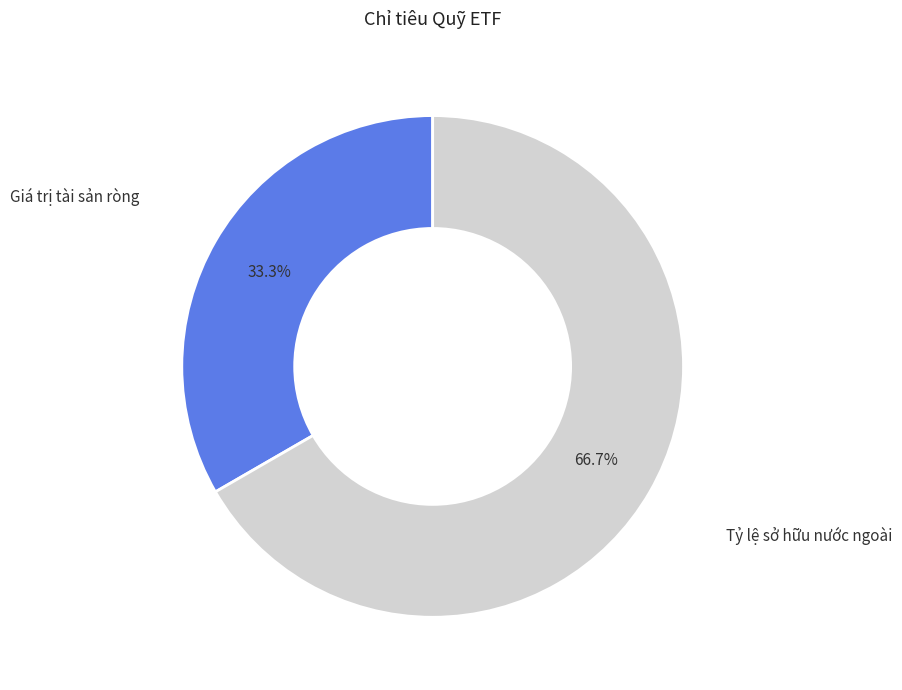

True or false: Giá trị tài sản ròng accounts for 48% of the total.

False